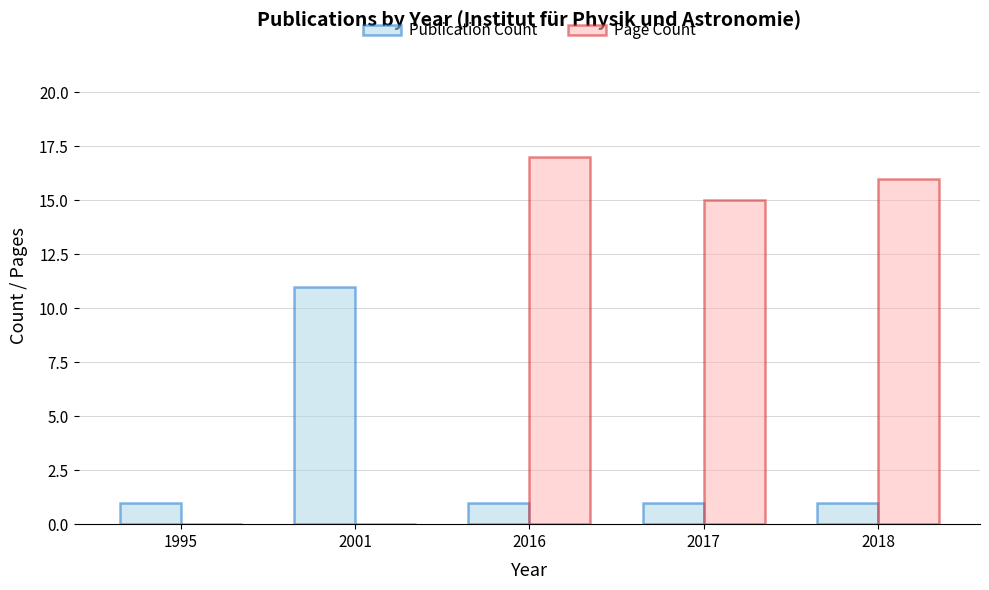

Count the Publication Count values in the range 1 to 2.

4